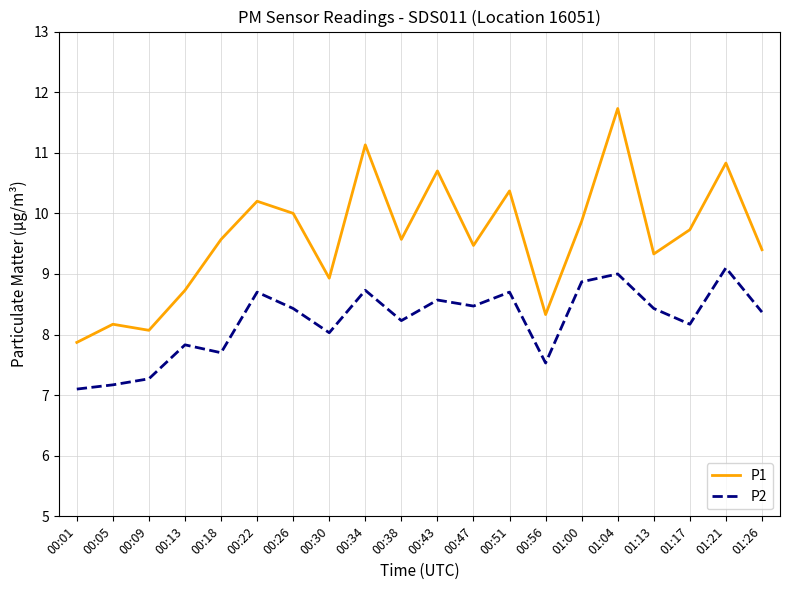

Which label corresponds to the largest value in the chart?

01:04